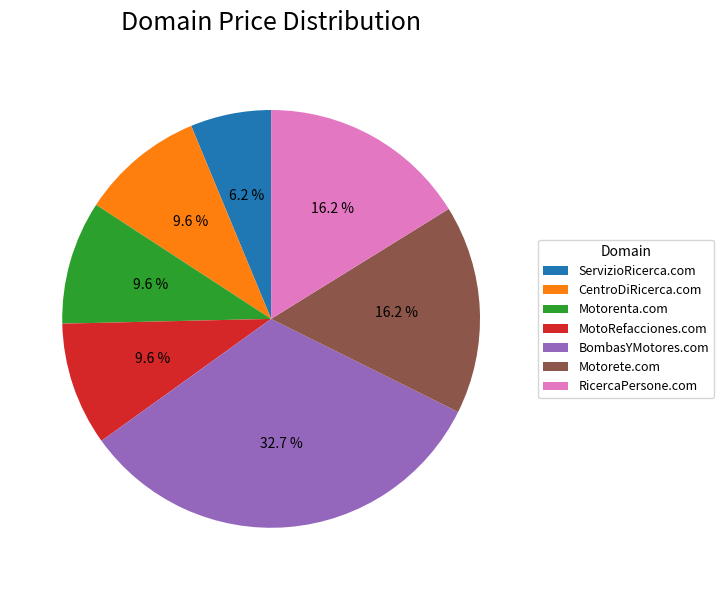

How many slices are in this pie chart?

7